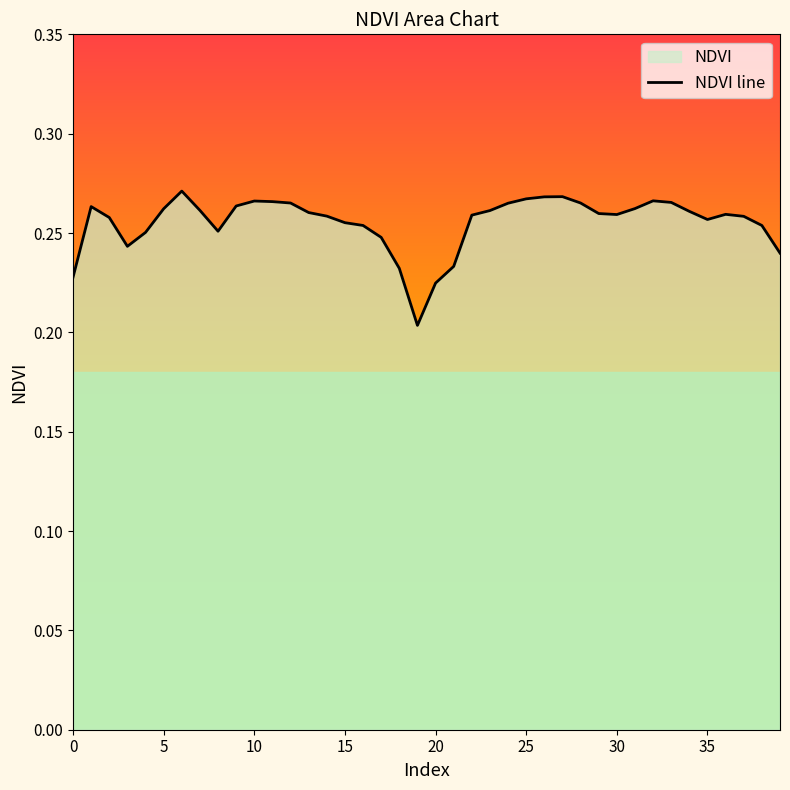

True or false: there are more than 1 points higher than both neighbors.

True